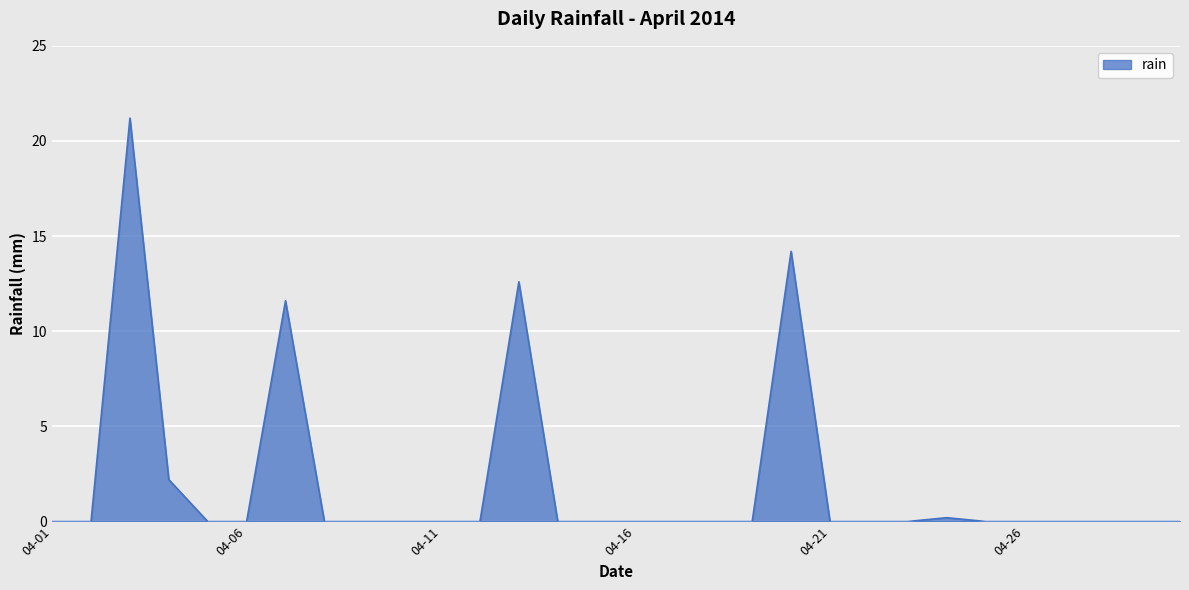

How many lines are shown in the chart?

1